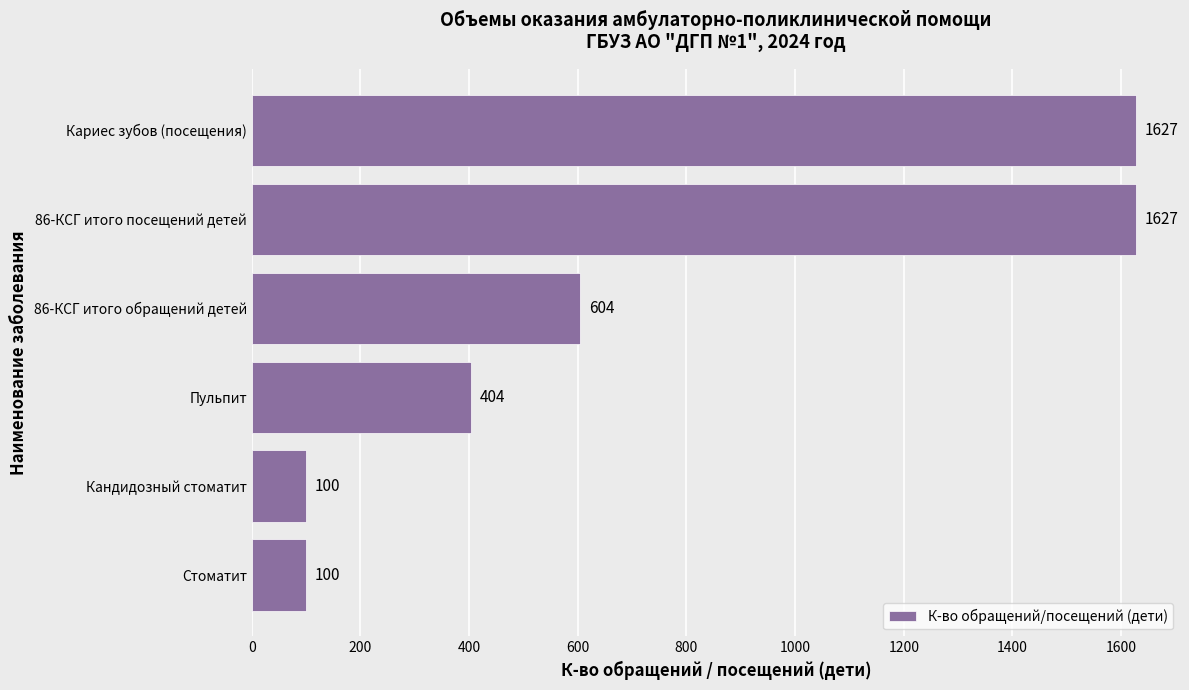

What is the smallest value displayed?

100